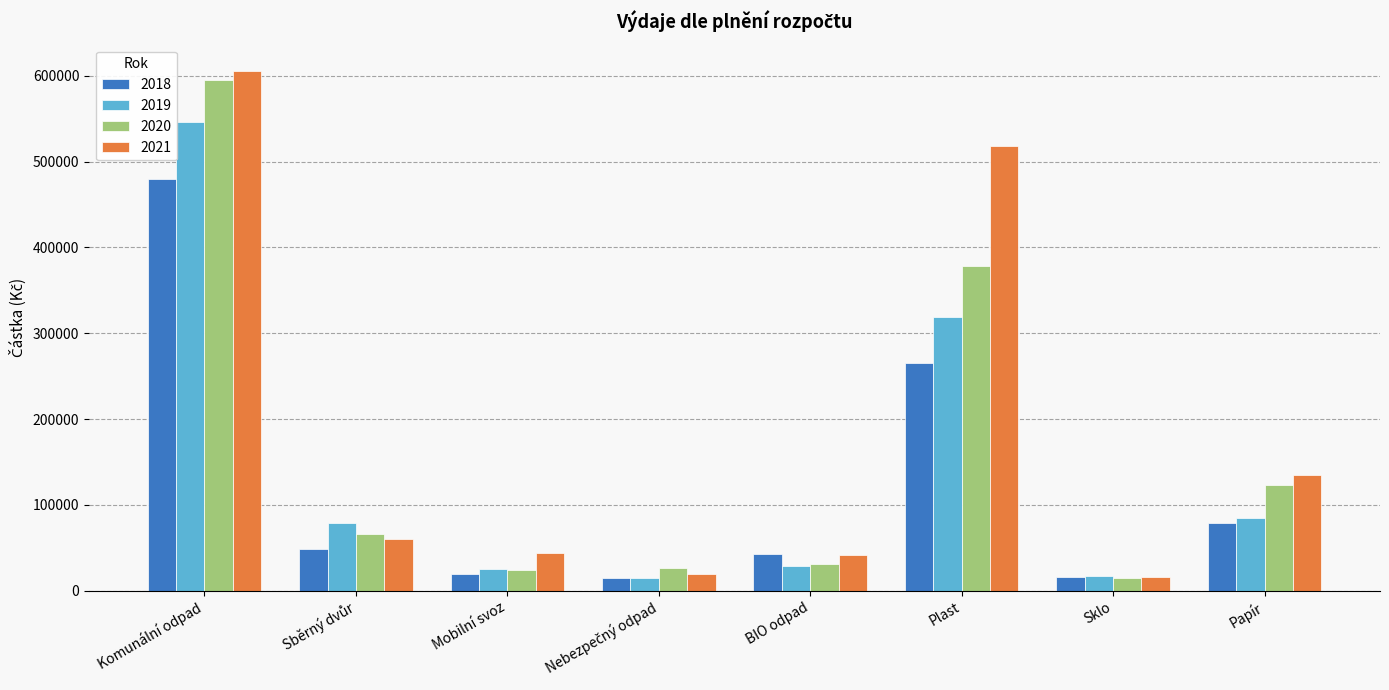

What is the smallest value displayed?

14258.9